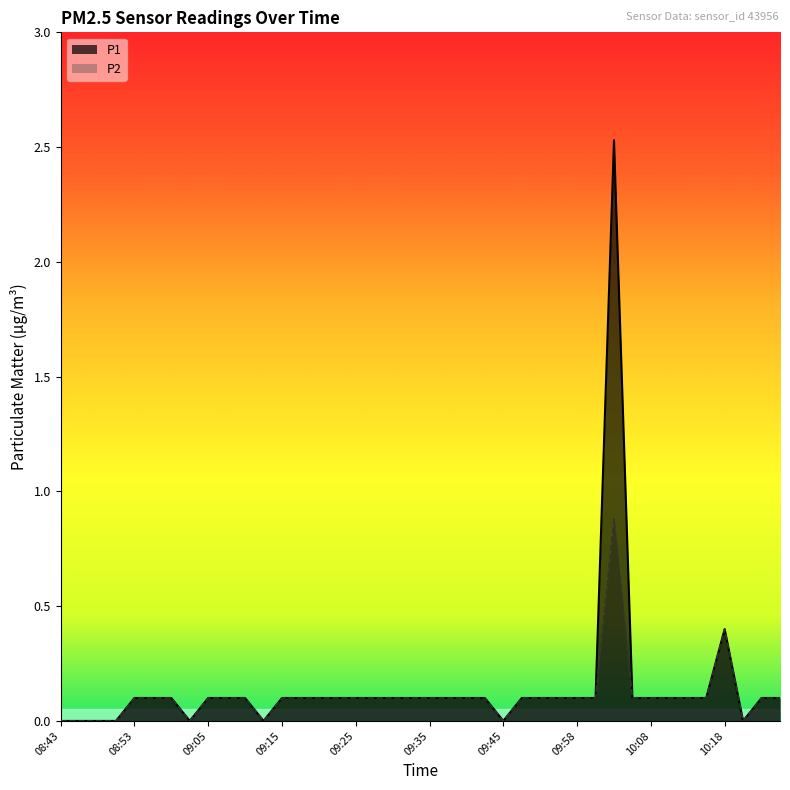

What is the difference between the P1 values at 09:45 and 08:55?

0.1